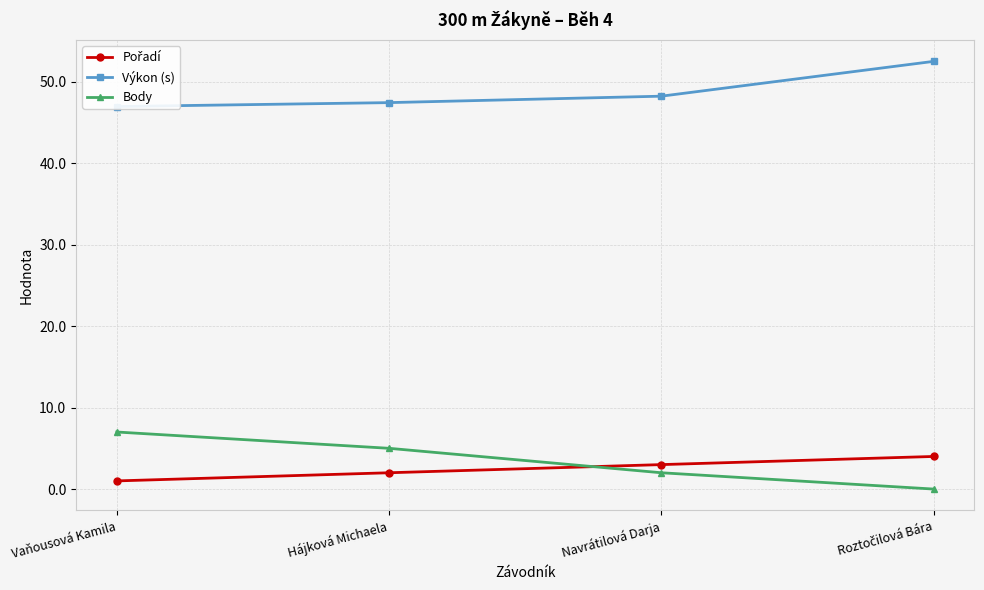

What value does the Body series have at Hájková Michaela?

5